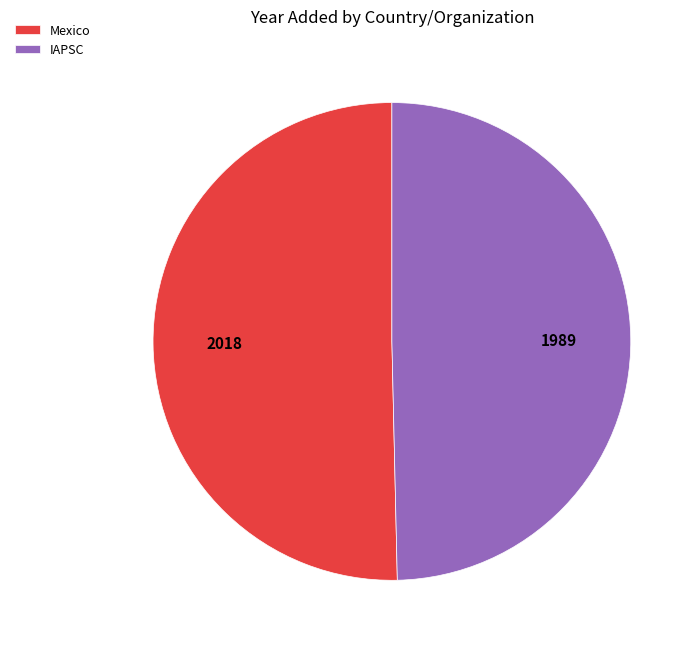

Is there a majority slice in this chart?

Yes